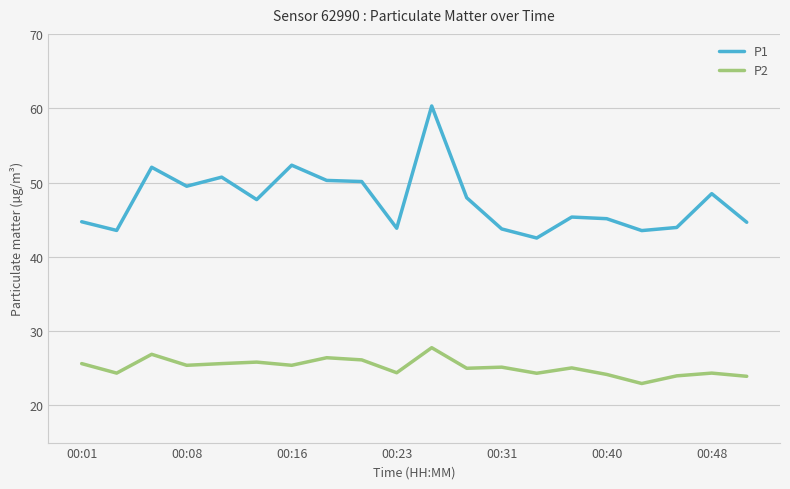

Which series has the largest total across all categories?

P1